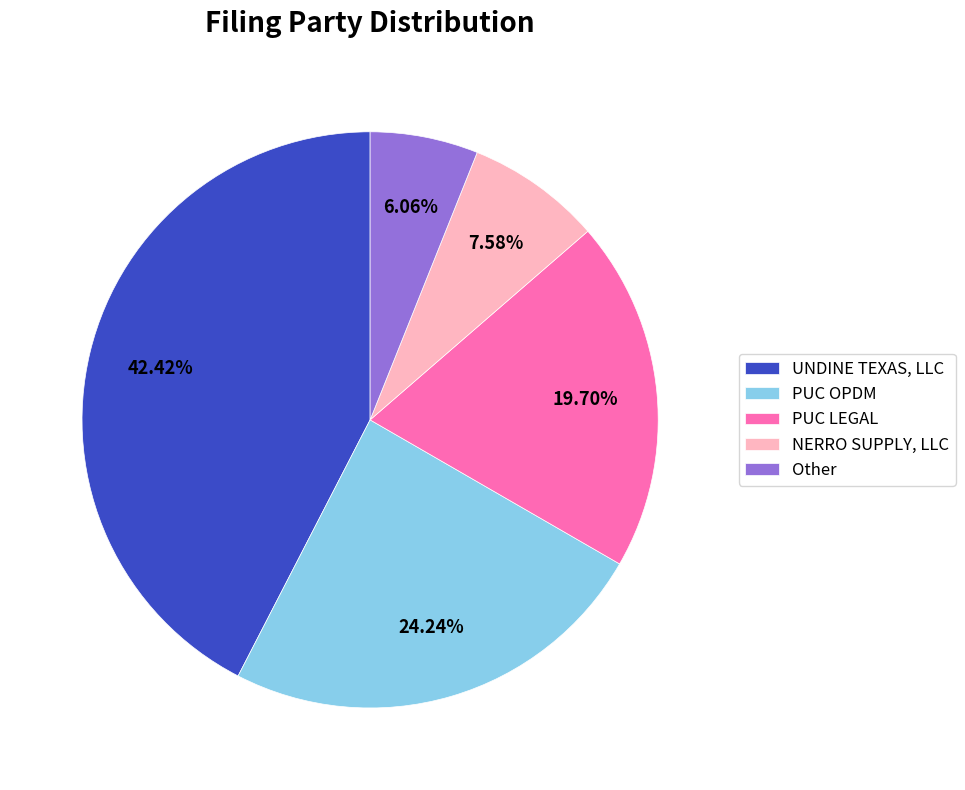

Approximately how many times larger is the value at Other compared to NERRO SUPPLY, LLC?

0.8